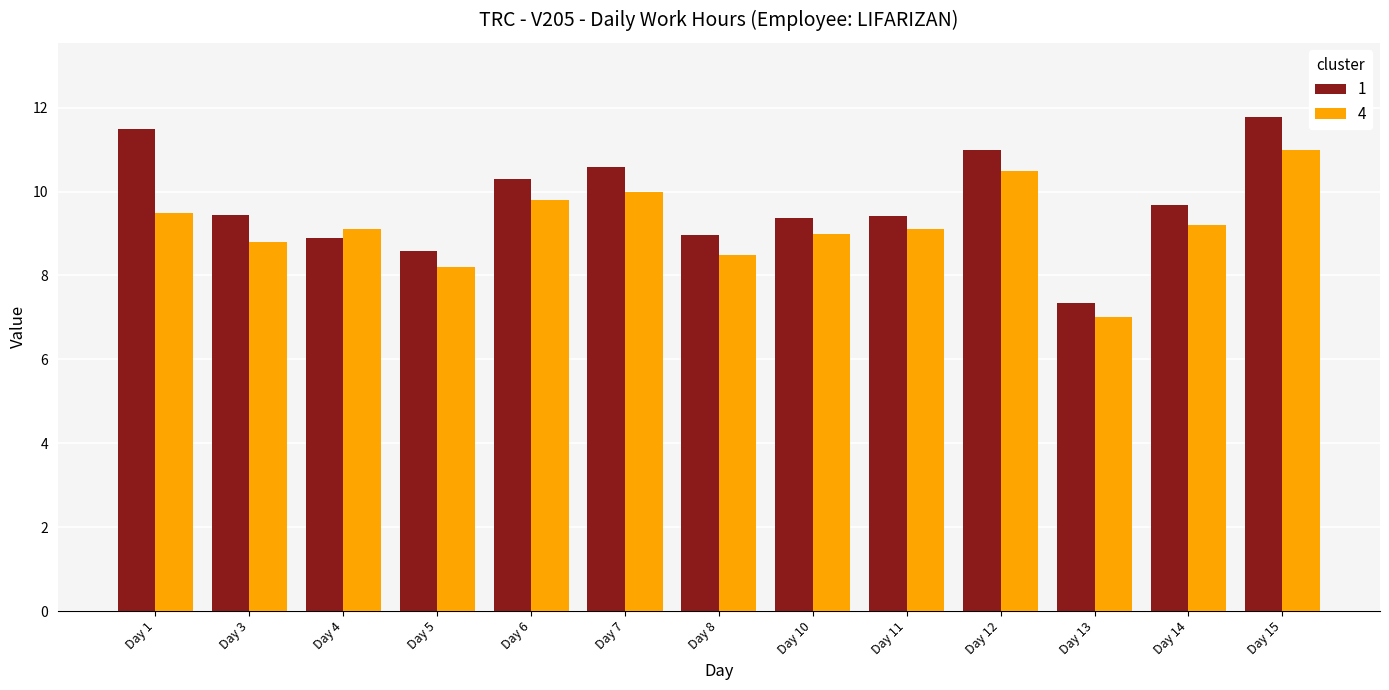

Count the number of categories in the chart.

13